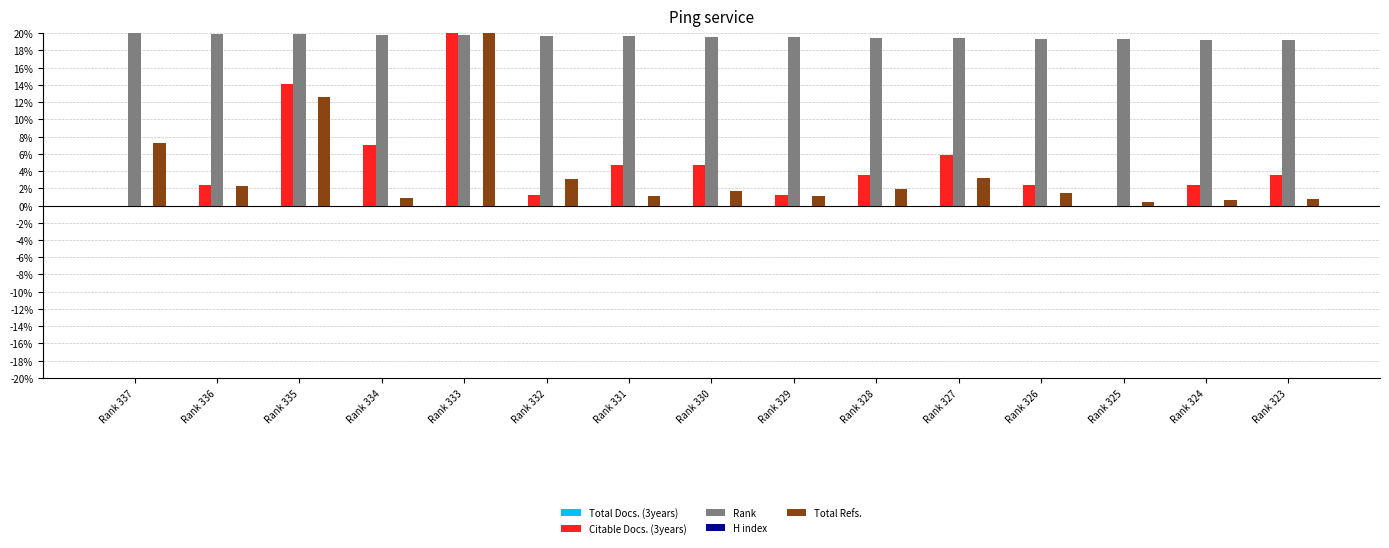

What is the greatest value displayed?

20.0